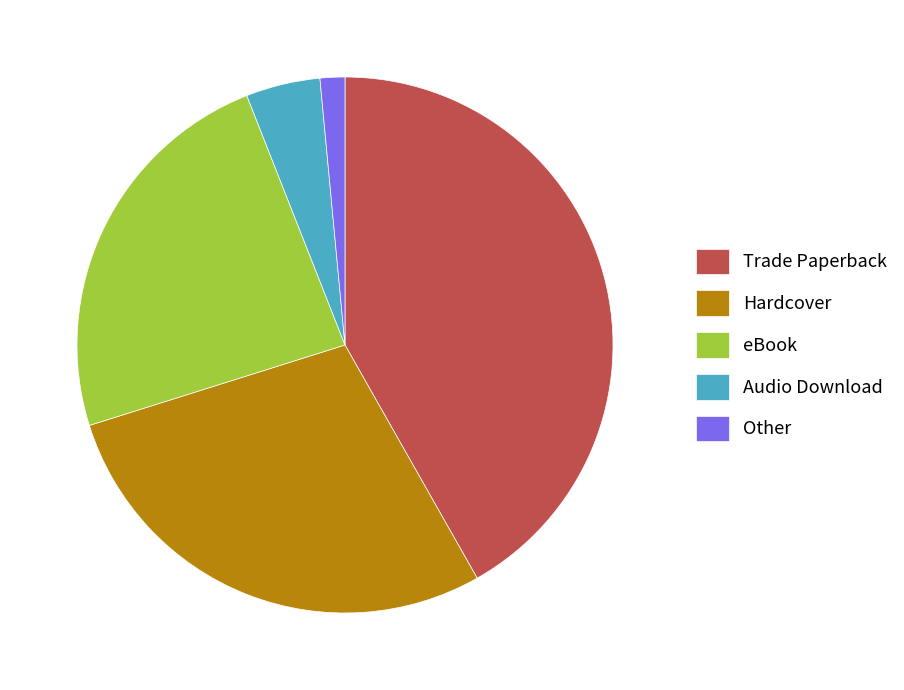

Rank the categories by value from highest to lowest.

Trade Paperback, Hardcover, eBook, Audio Download, Other